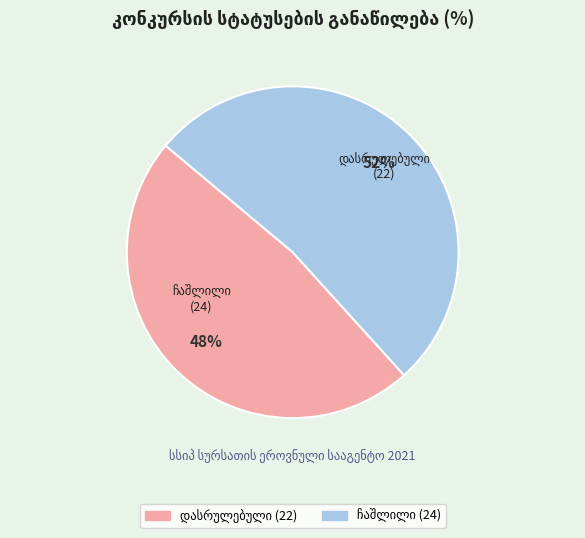

Is there a majority slice in this chart?

Yes